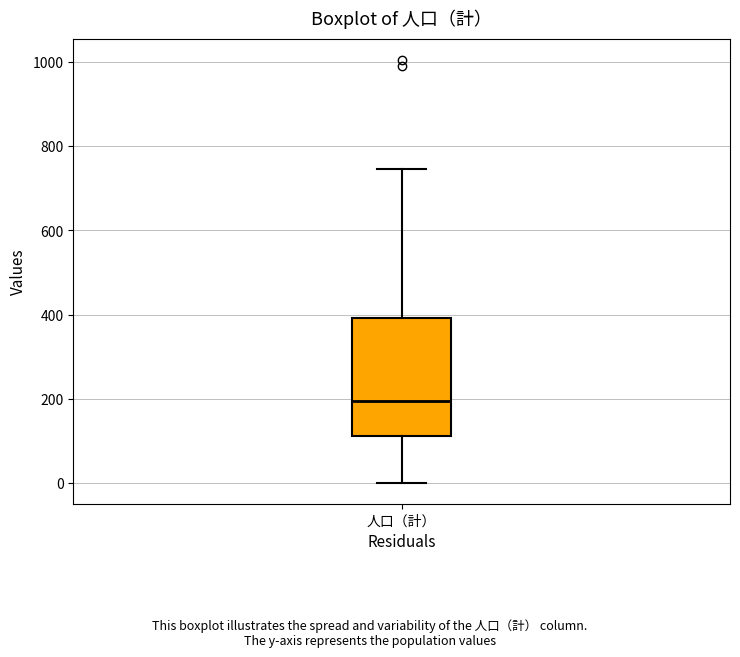

Read this box plot against the y-axis: the position of the median line, the range covered by the box, and the ends of both whiskers. The values are not printed on the chart, so give them approximately, as read against the axis.

median 200, box 120 to 400, whiskers 0 to 740